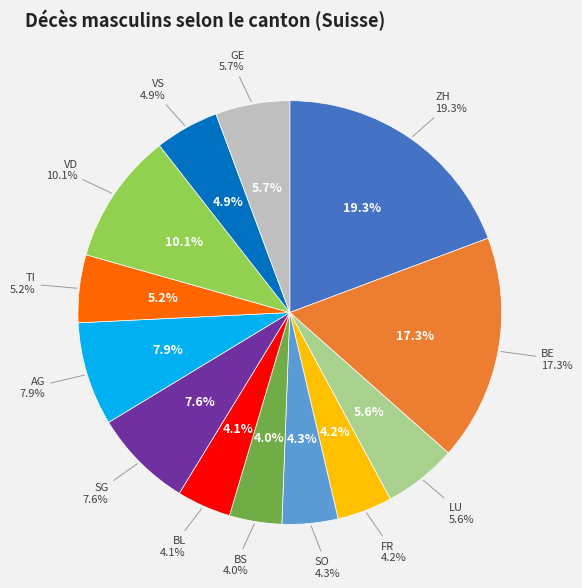

To the nearest percent, what portion does GE represent?

6%